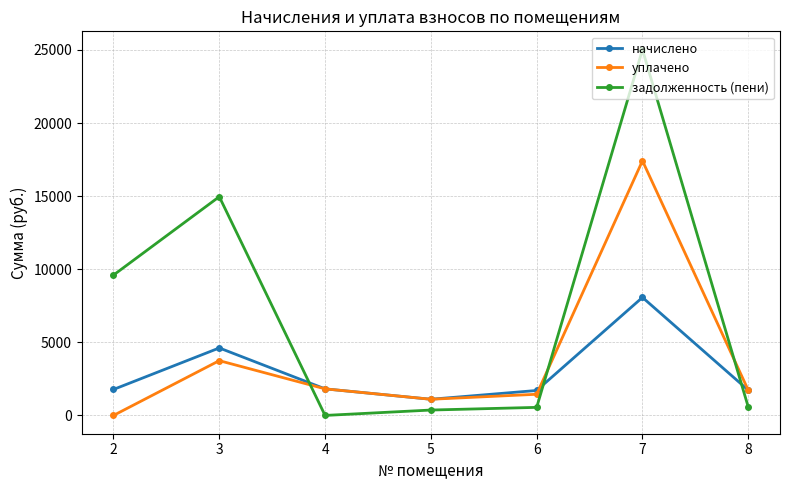

What is the greatest value displayed?

25025.6